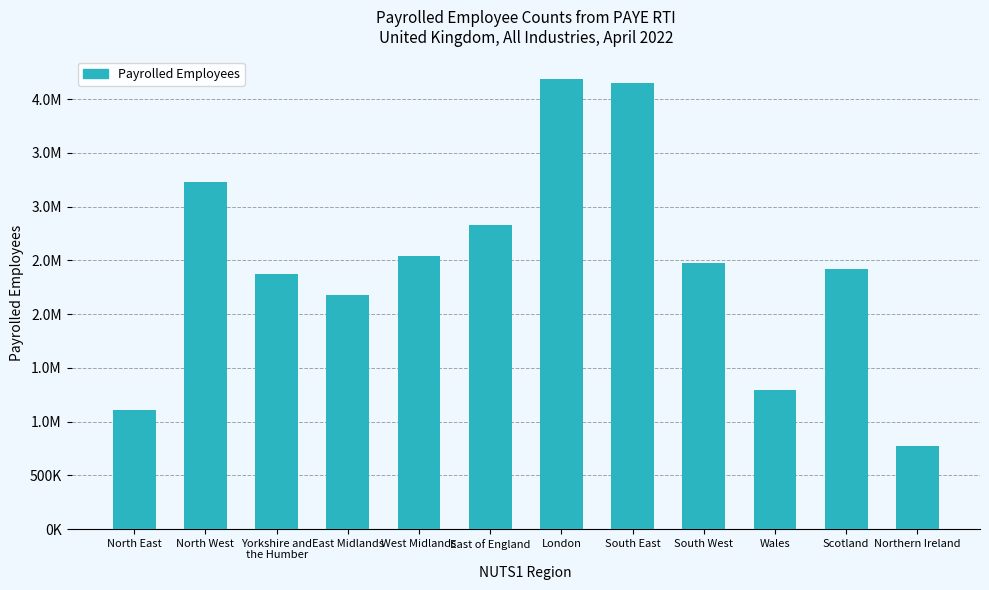

The chart shows a value of 2415715 at Scotland. True or false?

True